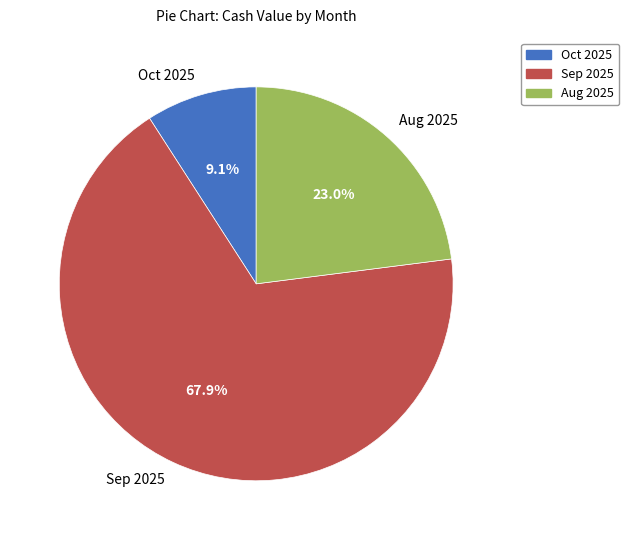

How many slices are in this pie chart?

3